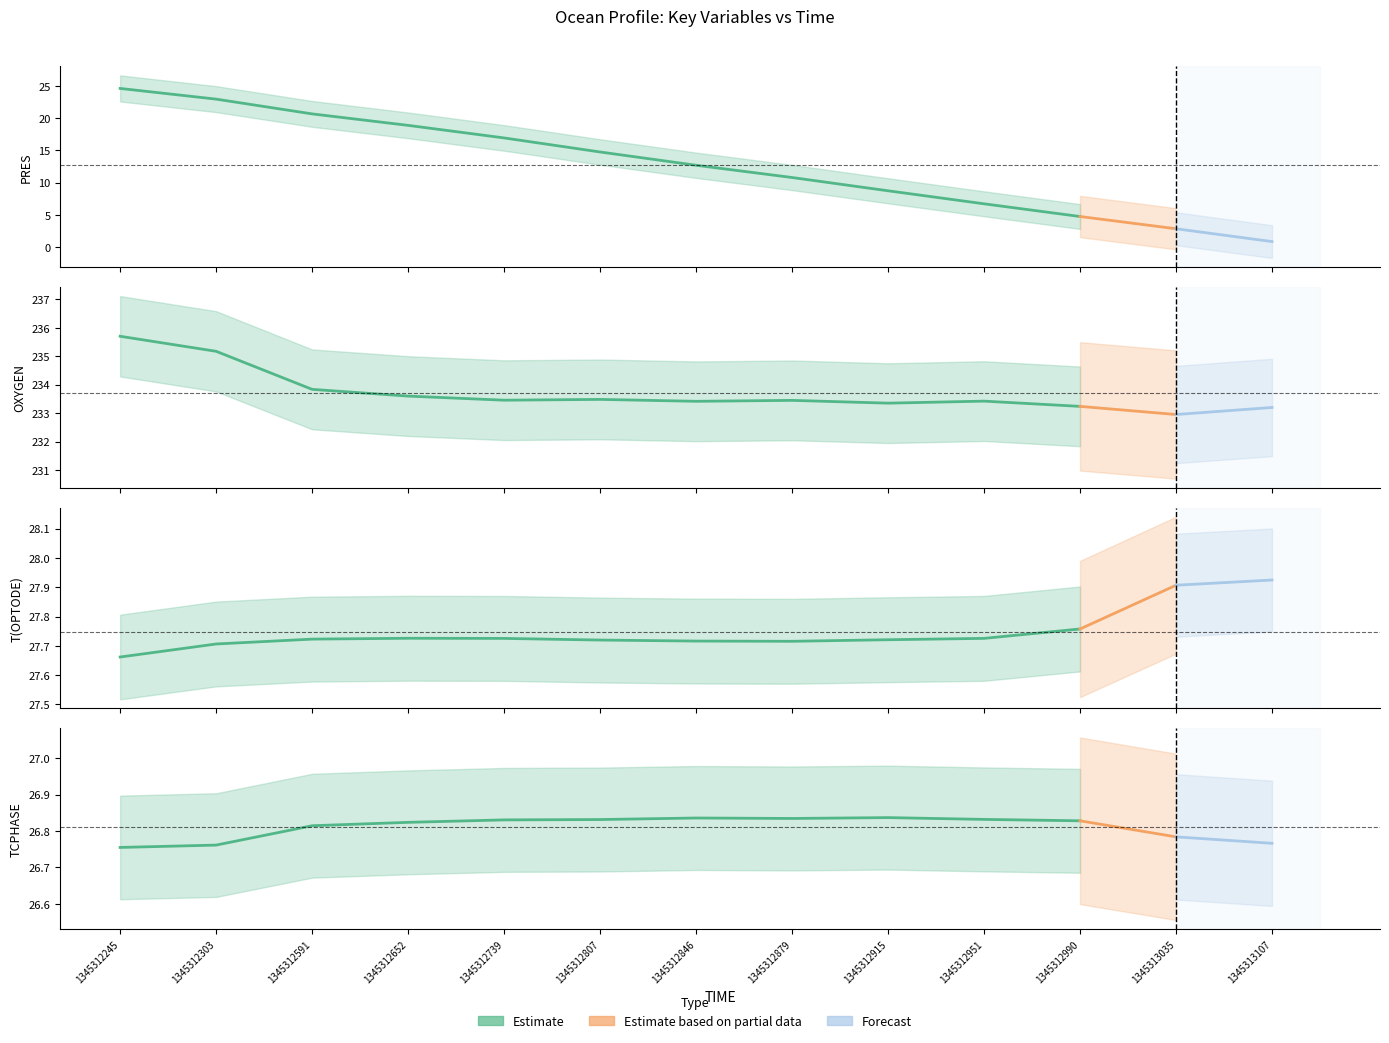

What is the smallest value displayed?

0.8